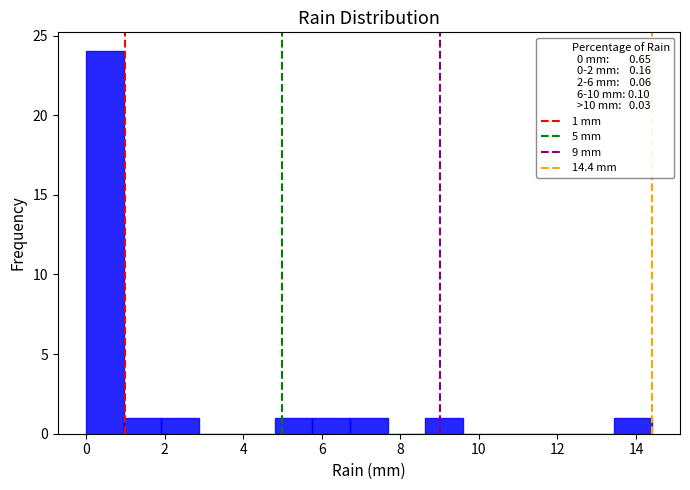

Which range on the x-axis has the tallest bar?

0.00 to 0.96